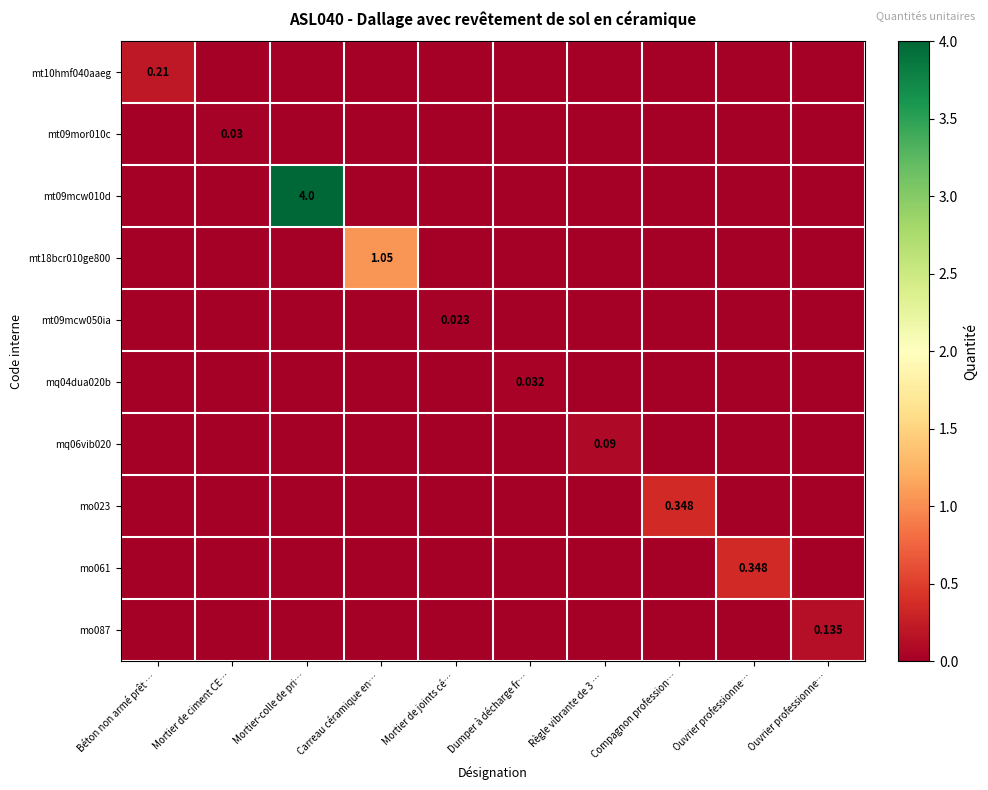

At which label does mo023 reach its peak?

Compagnon profession…